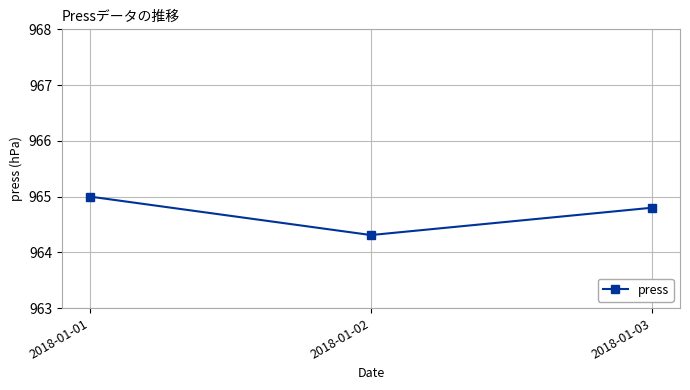

The value at 2018-01-01 is 641.2. True or false?

False